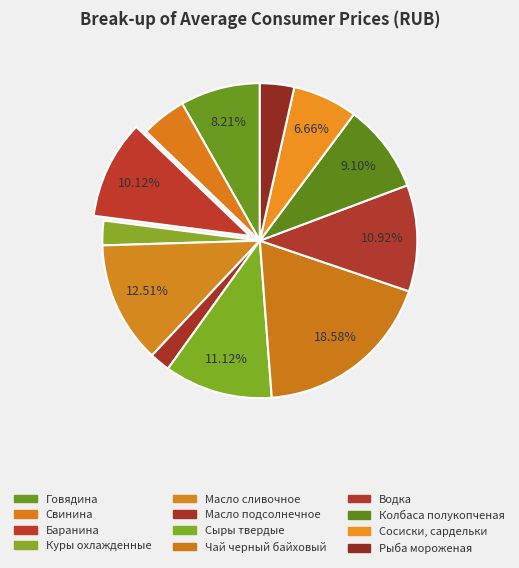

To the nearest percent, what is the difference between the largest and smallest slice percentages?

16%